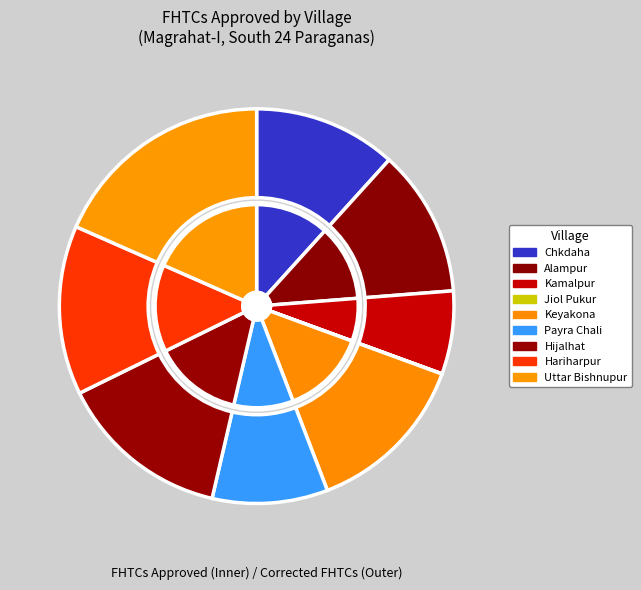

What percentage is the Keyakona slice, to the nearest percent?

14%